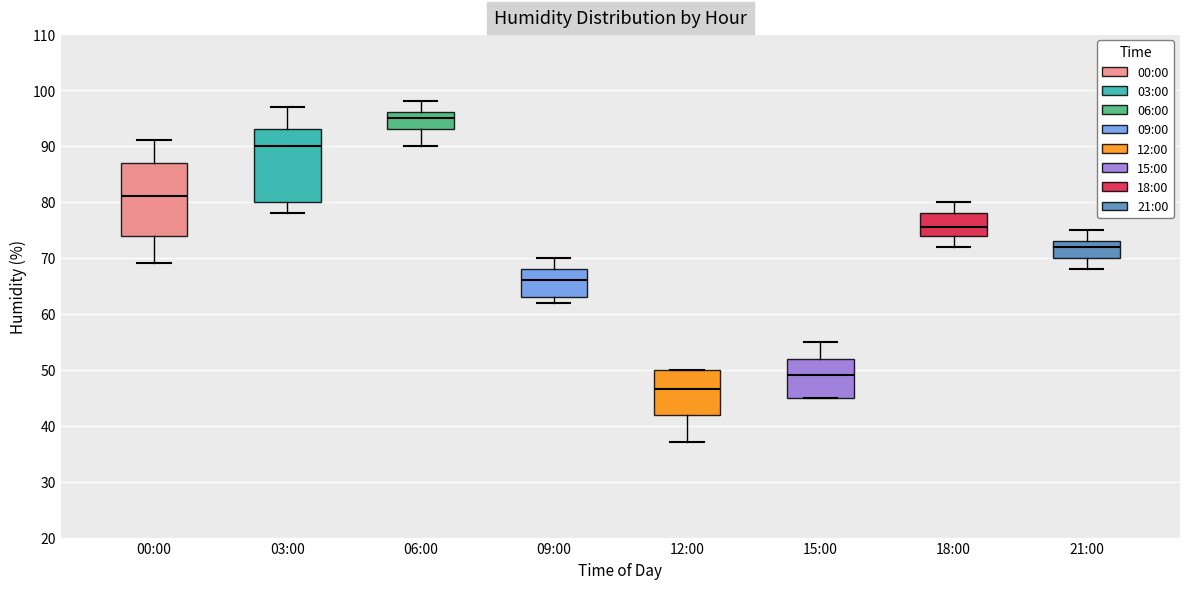

Which box has the lowest median line?

12:00